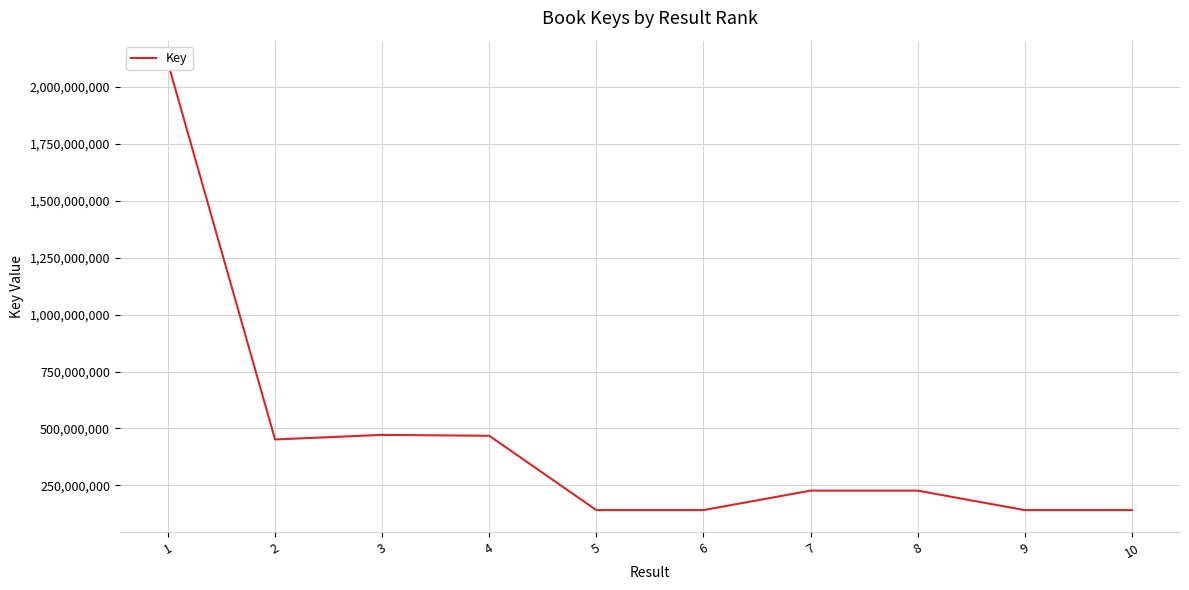

True or false: the data shows 95534502 at 7.

False